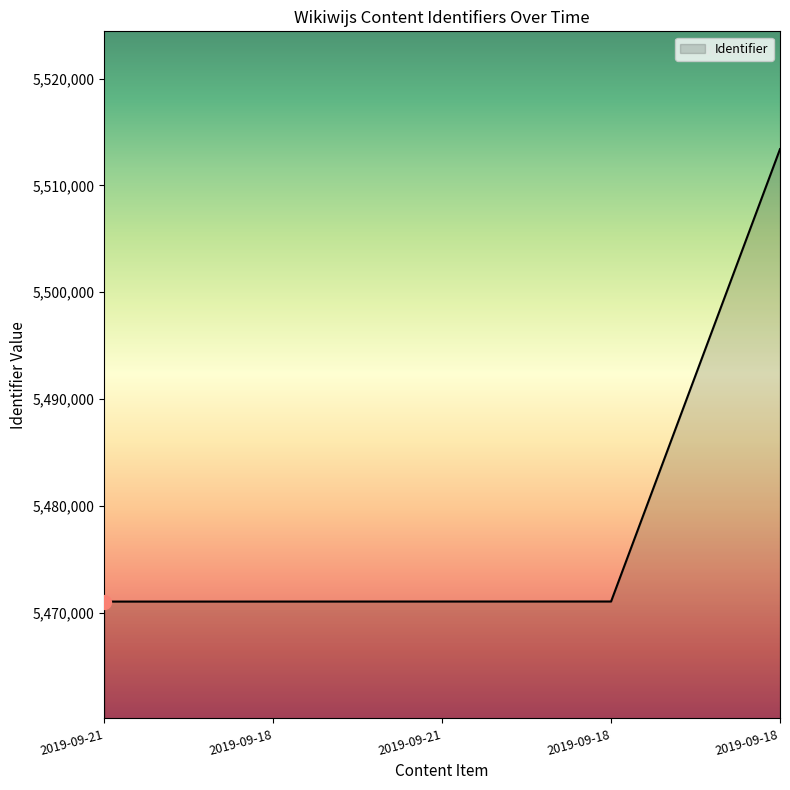

Count the number of data series in this chart.

1